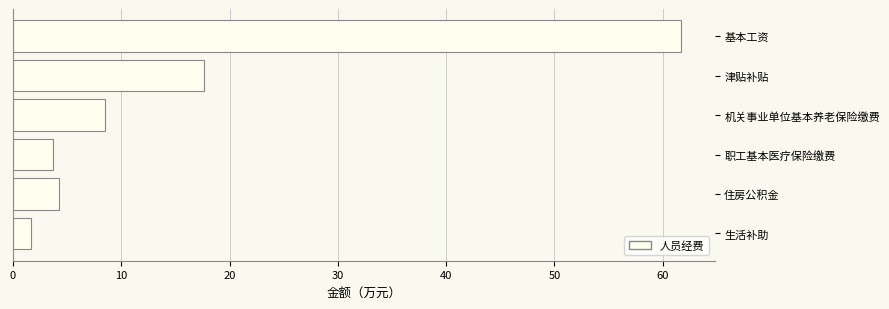

Count the number of categories in the chart.

6